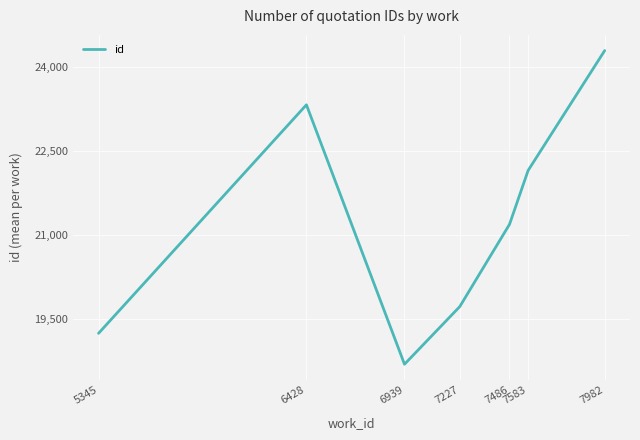

Which label corresponds to the smallest value in the chart?

6939